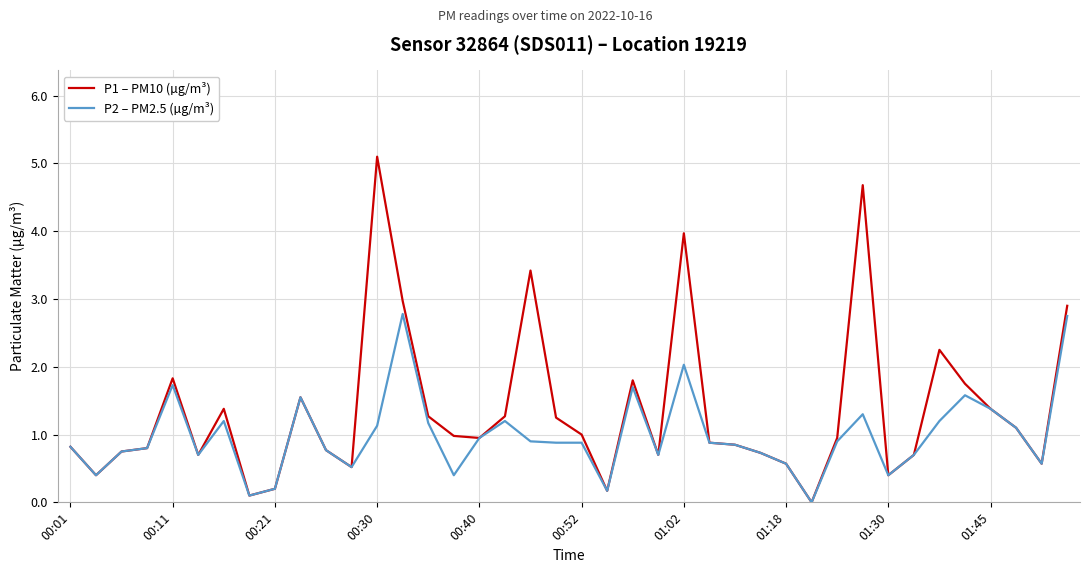

Rank the series by their average value, from highest to lowest.

P1 – PM10 (µg/m³), P2 – PM2.5 (µg/m³)